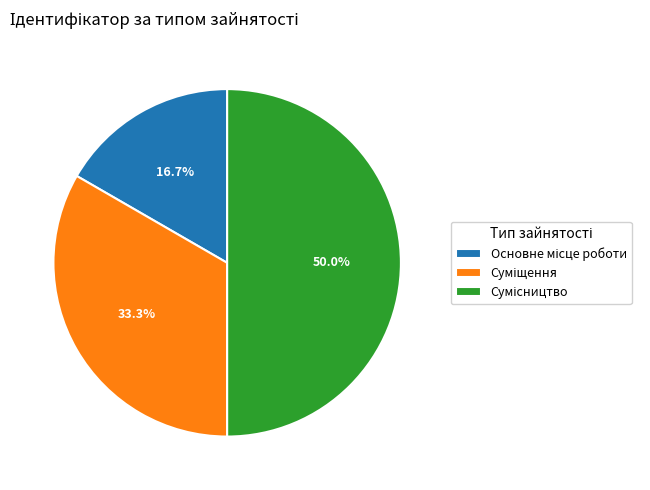

What is the change in value from Основне місце роботи to Суміщення?

+1